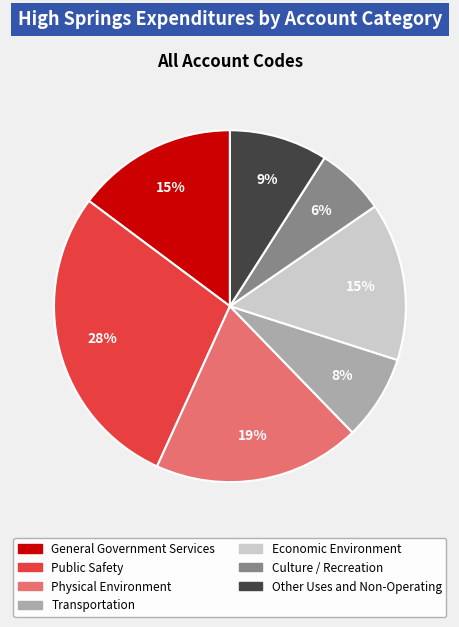

To the nearest percent, what is the average slice percentage?

14%